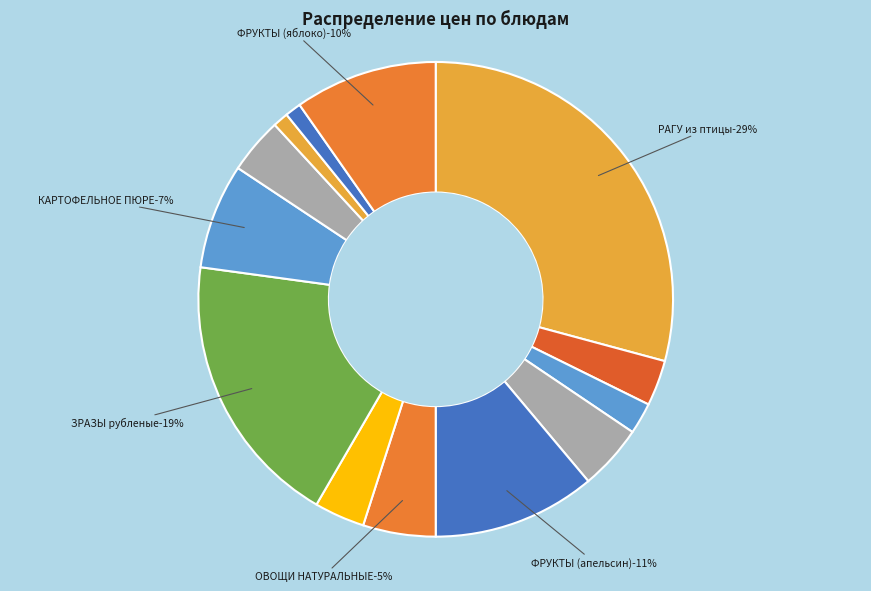

True or false: ЧАЙ С ЛИМОНОМ accounts for 3% of the total.

True